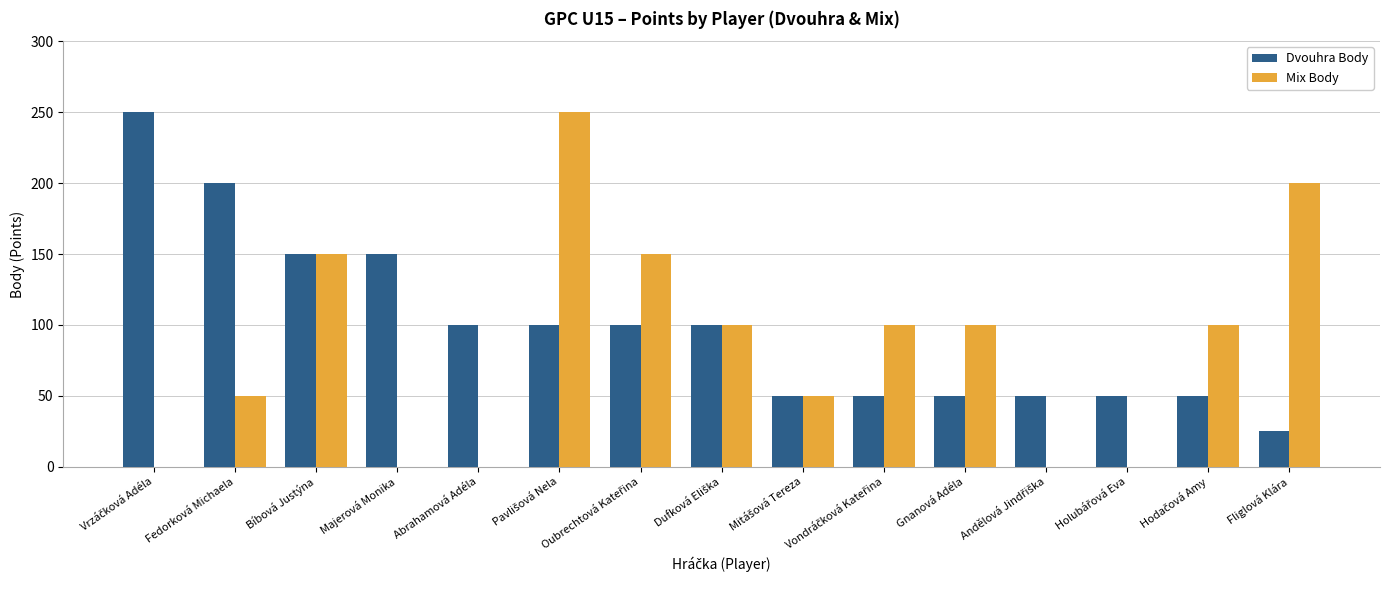

What is the approximate value of Mix Body at Fliglová Klára?

200